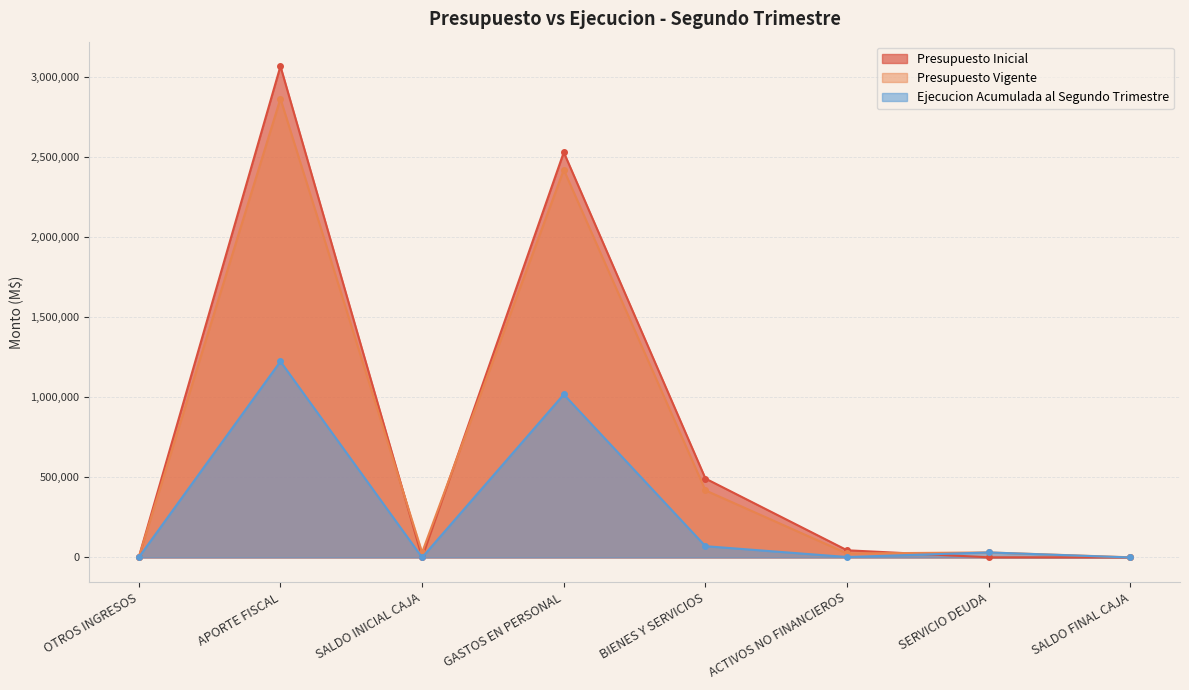

Where do Presupuesto Inicial and Presupuesto Vigente first cross each other?

APORTE FISCAL and SALDO INICIAL CAJA